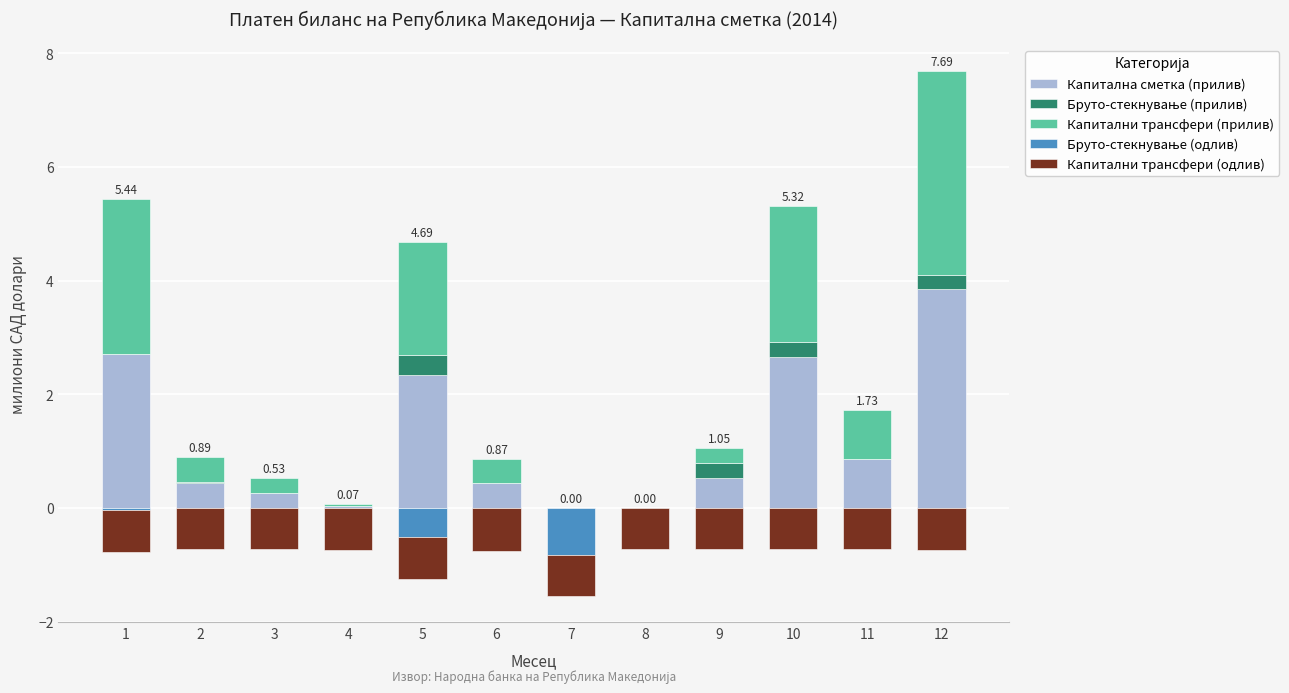

True or false: Капитални трансфери (одлив) has a value of -0.7 at 4.

True